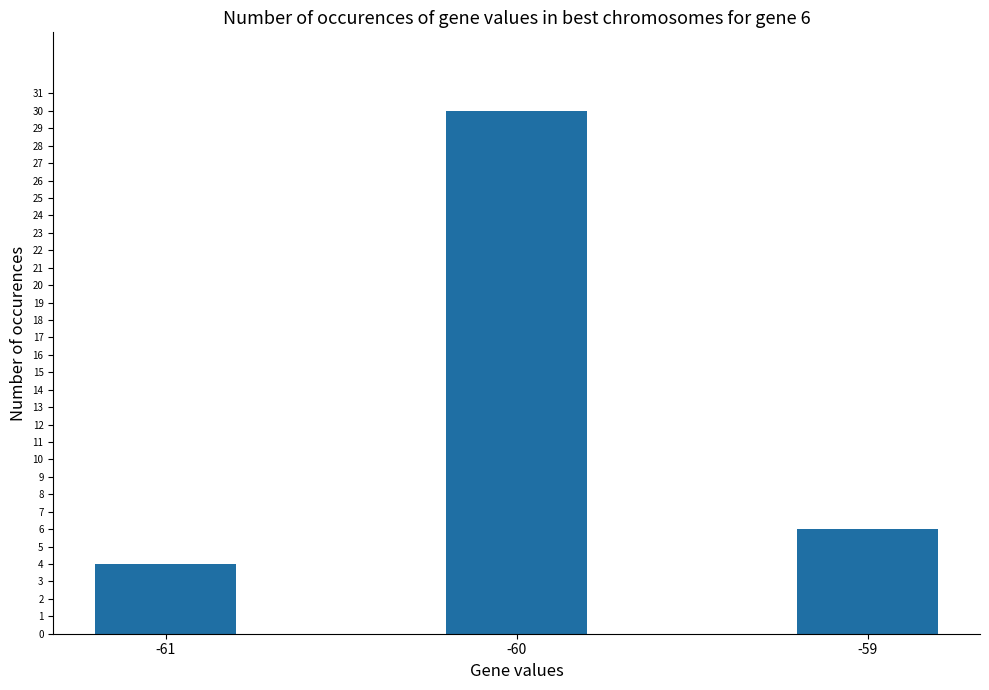

What is the value of the 3rd bar from the left?

6